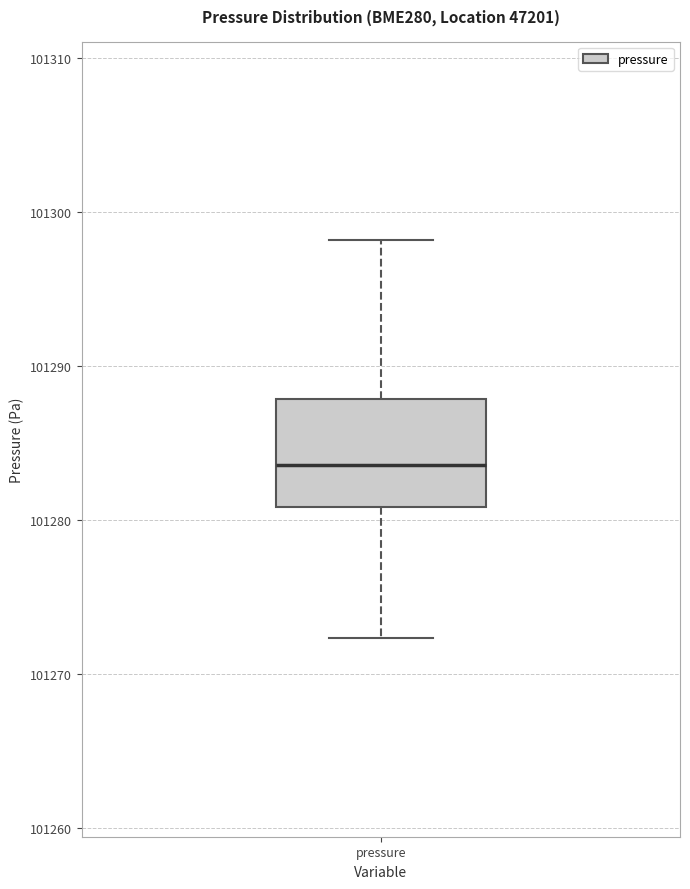

Where is the upper edge of the box for pressure on the y-axis? The values are not printed on the chart, so give them approximately, as read against the axis.

101288